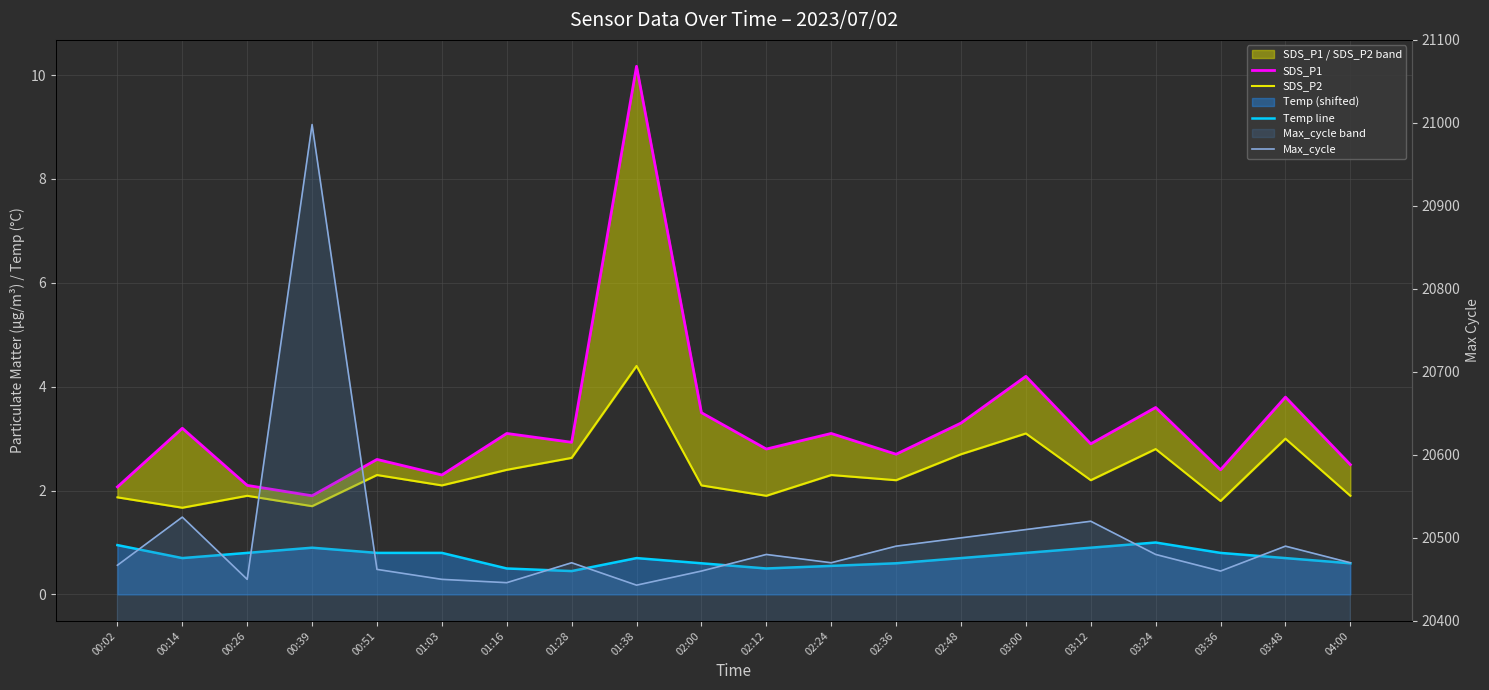

What is the maximum value shown in the chart?

20998.0